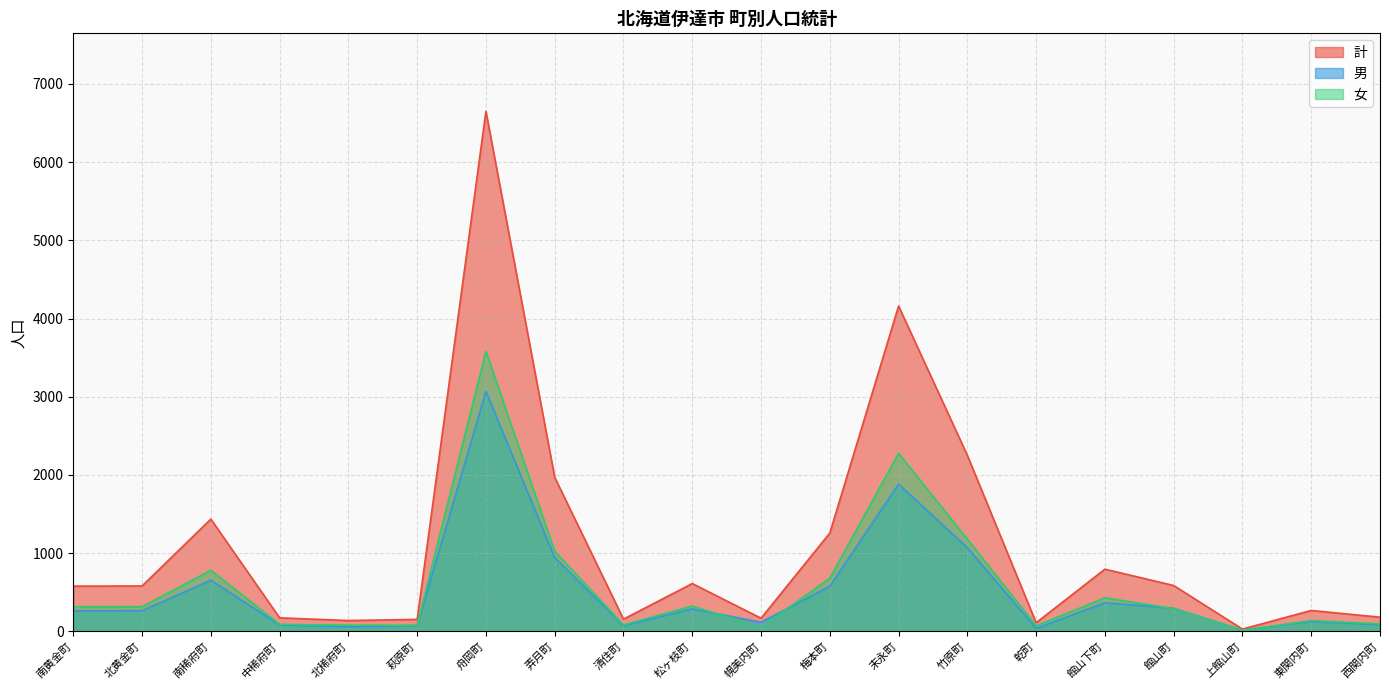

Reading right to left, list all the values displayed in this chart.

男: 西関内町=86	東関内町=129	上館山町=16	館山町=296	館山下町=366	乾町=39	竹原町=1071	末永町=1883	梅本町=578	幌美内町=117	松ヶ枝町=288	清住町=74	弄月町=945	舟岡町=3068	萩原町=75	北稀府町=59	中稀府町=84	南稀府町=654	北黄金町=265	南黄金町=263
女: 西関内町=96	東関内町=139	上館山町=14	館山町=291	館山下町=430	乾町=72	竹原町=1180	末永町=2277	梅本町=680	幌美内町=52	松ヶ枝町=324	清住町=83	弄月町=1025	舟岡町=3581	萩原町=79	北稀府町=80	中稀府町=90	南稀府町=782	北黄金町=316	南黄金町=316
計: 西関内町=182	東関内町=268	上館山町=30	館山町=587	館山下町=796	乾町=111	竹原町=2251	末永町=4160	梅本町=1258	幌美内町=169	松ヶ枝町=612	清住町=157	弄月町=1970	舟岡町=6649	萩原町=154	北稀府町=139	中稀府町=174	南稀府町=1436	北黄金町=581	南黄金町=579